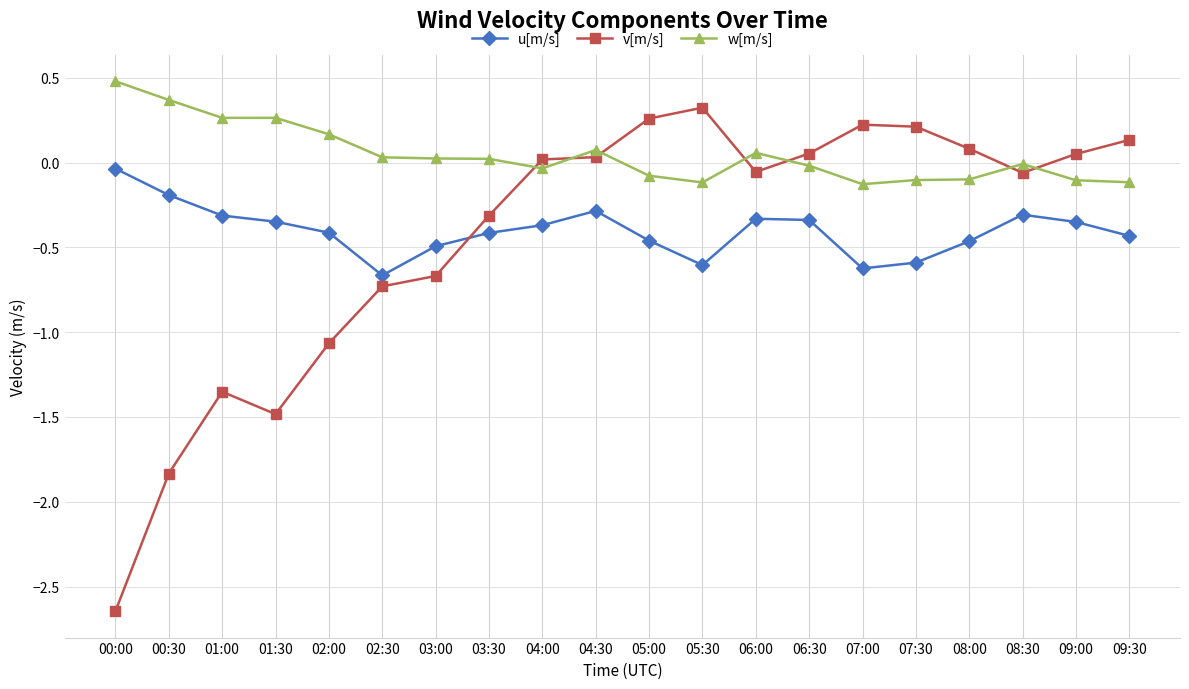

True or false: w[m/s] and v[m/s] intersect in this chart.

True